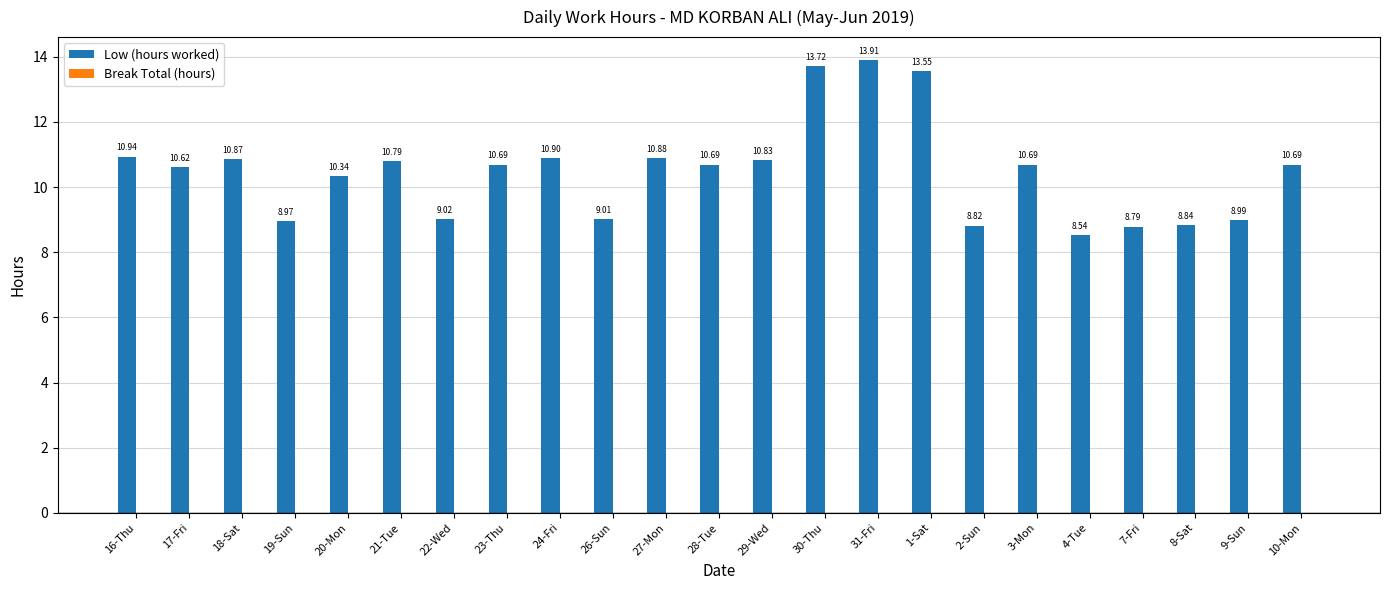

How many bars are there in total?

23